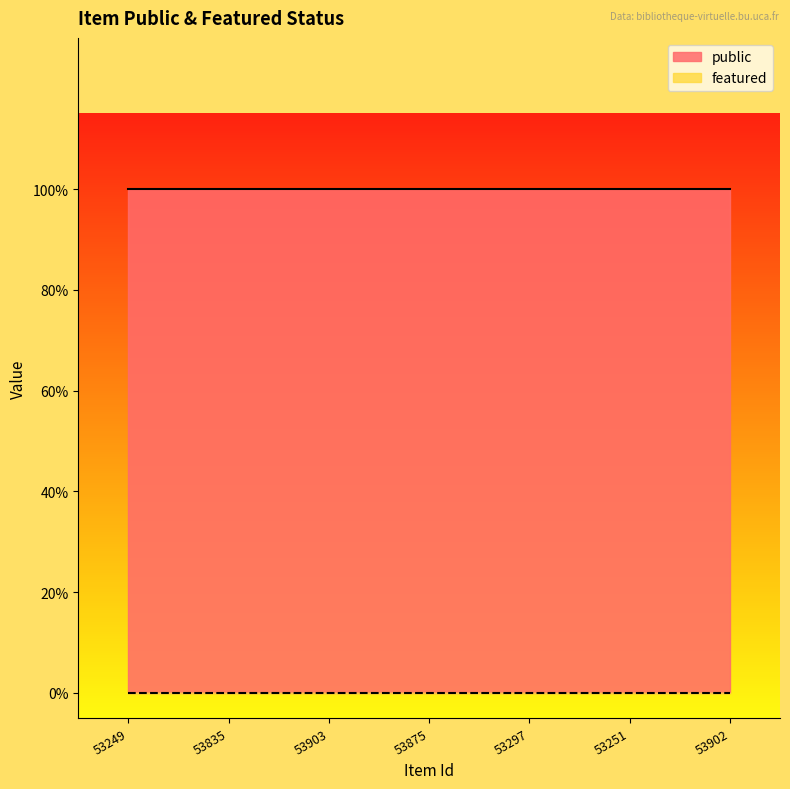

At which category is the sum across all series the highest?

53249